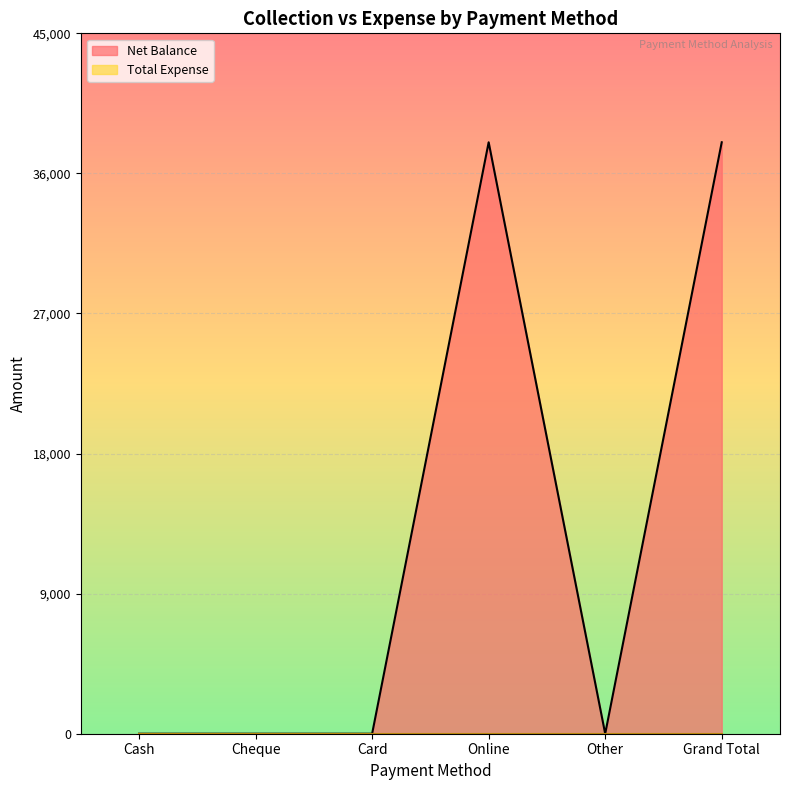

Count the number of values greater than 0.

2